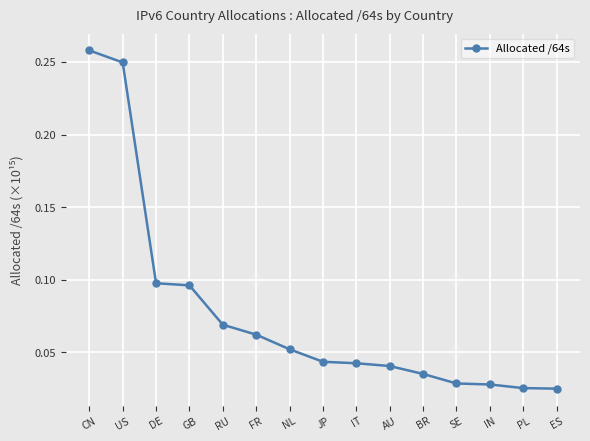

How many lines are shown in the chart?

1